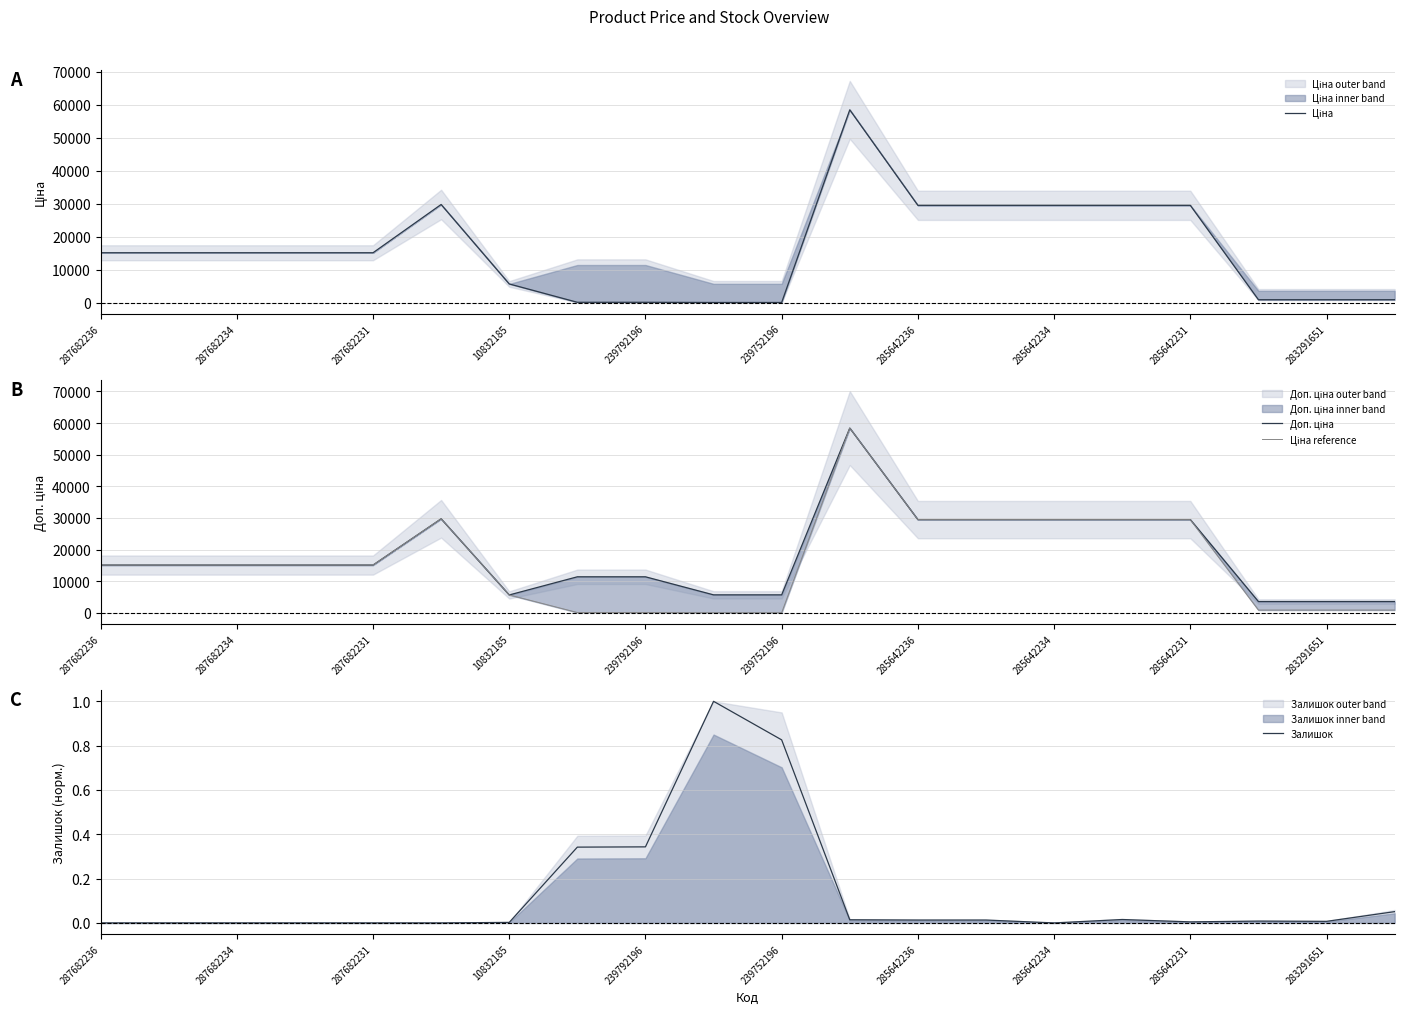

True or false: Залишок has a value of -0.3 at 287682231.

False